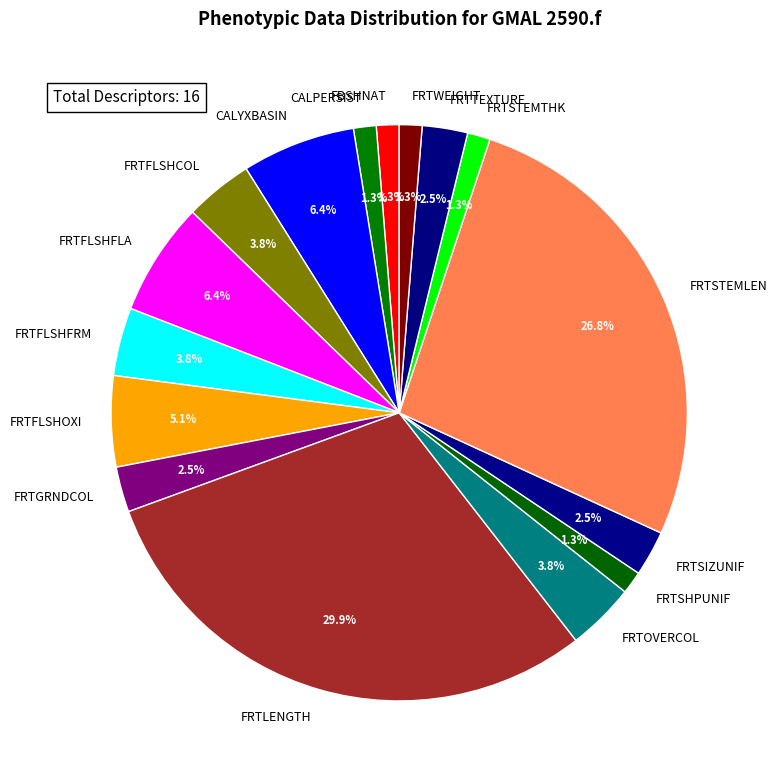

To the nearest percent, what portion does FRTSHPUNIF represent?

1%